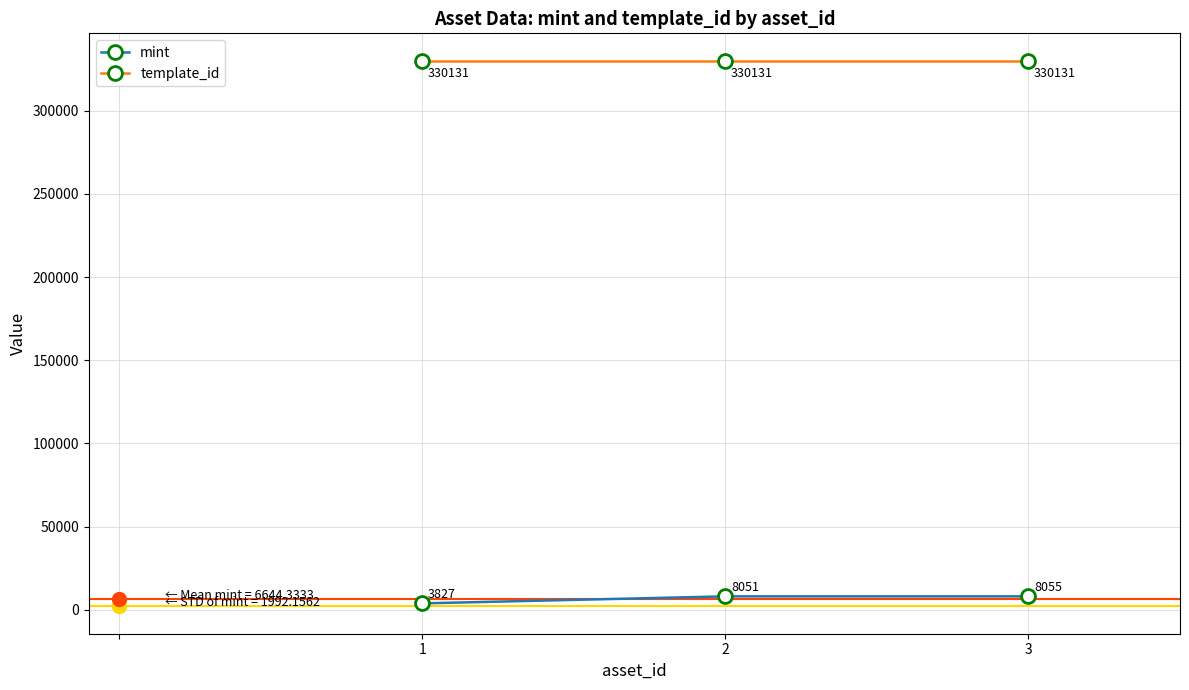

Which series has the largest total across all categories?

template_id